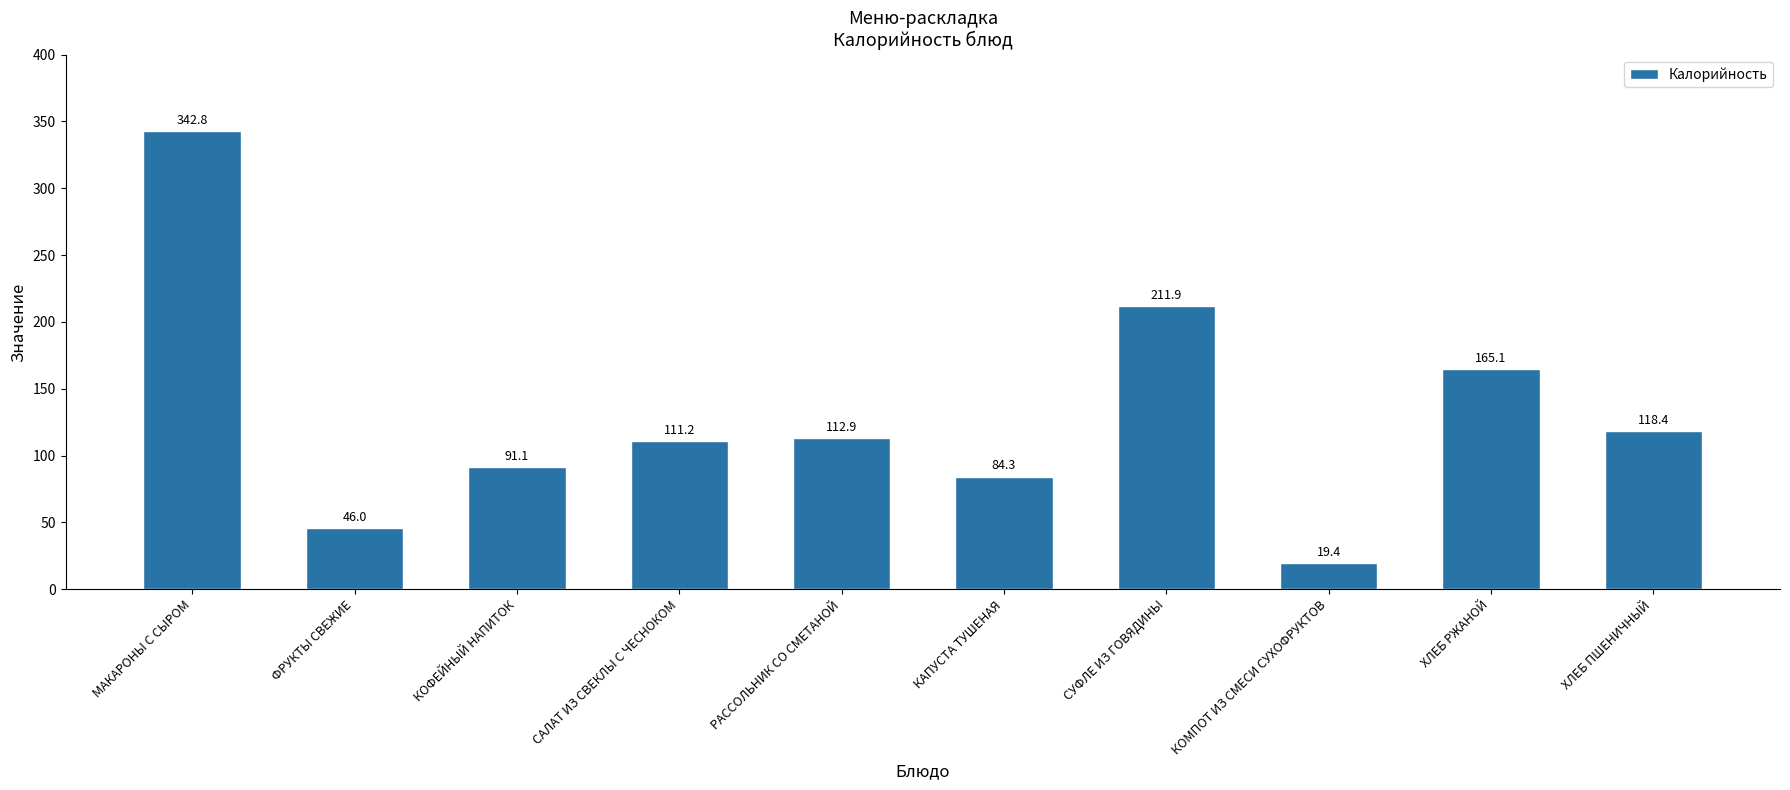

The value at КОФЕЙНЫЙ НАПИТОК is 57.7. True or false?

False